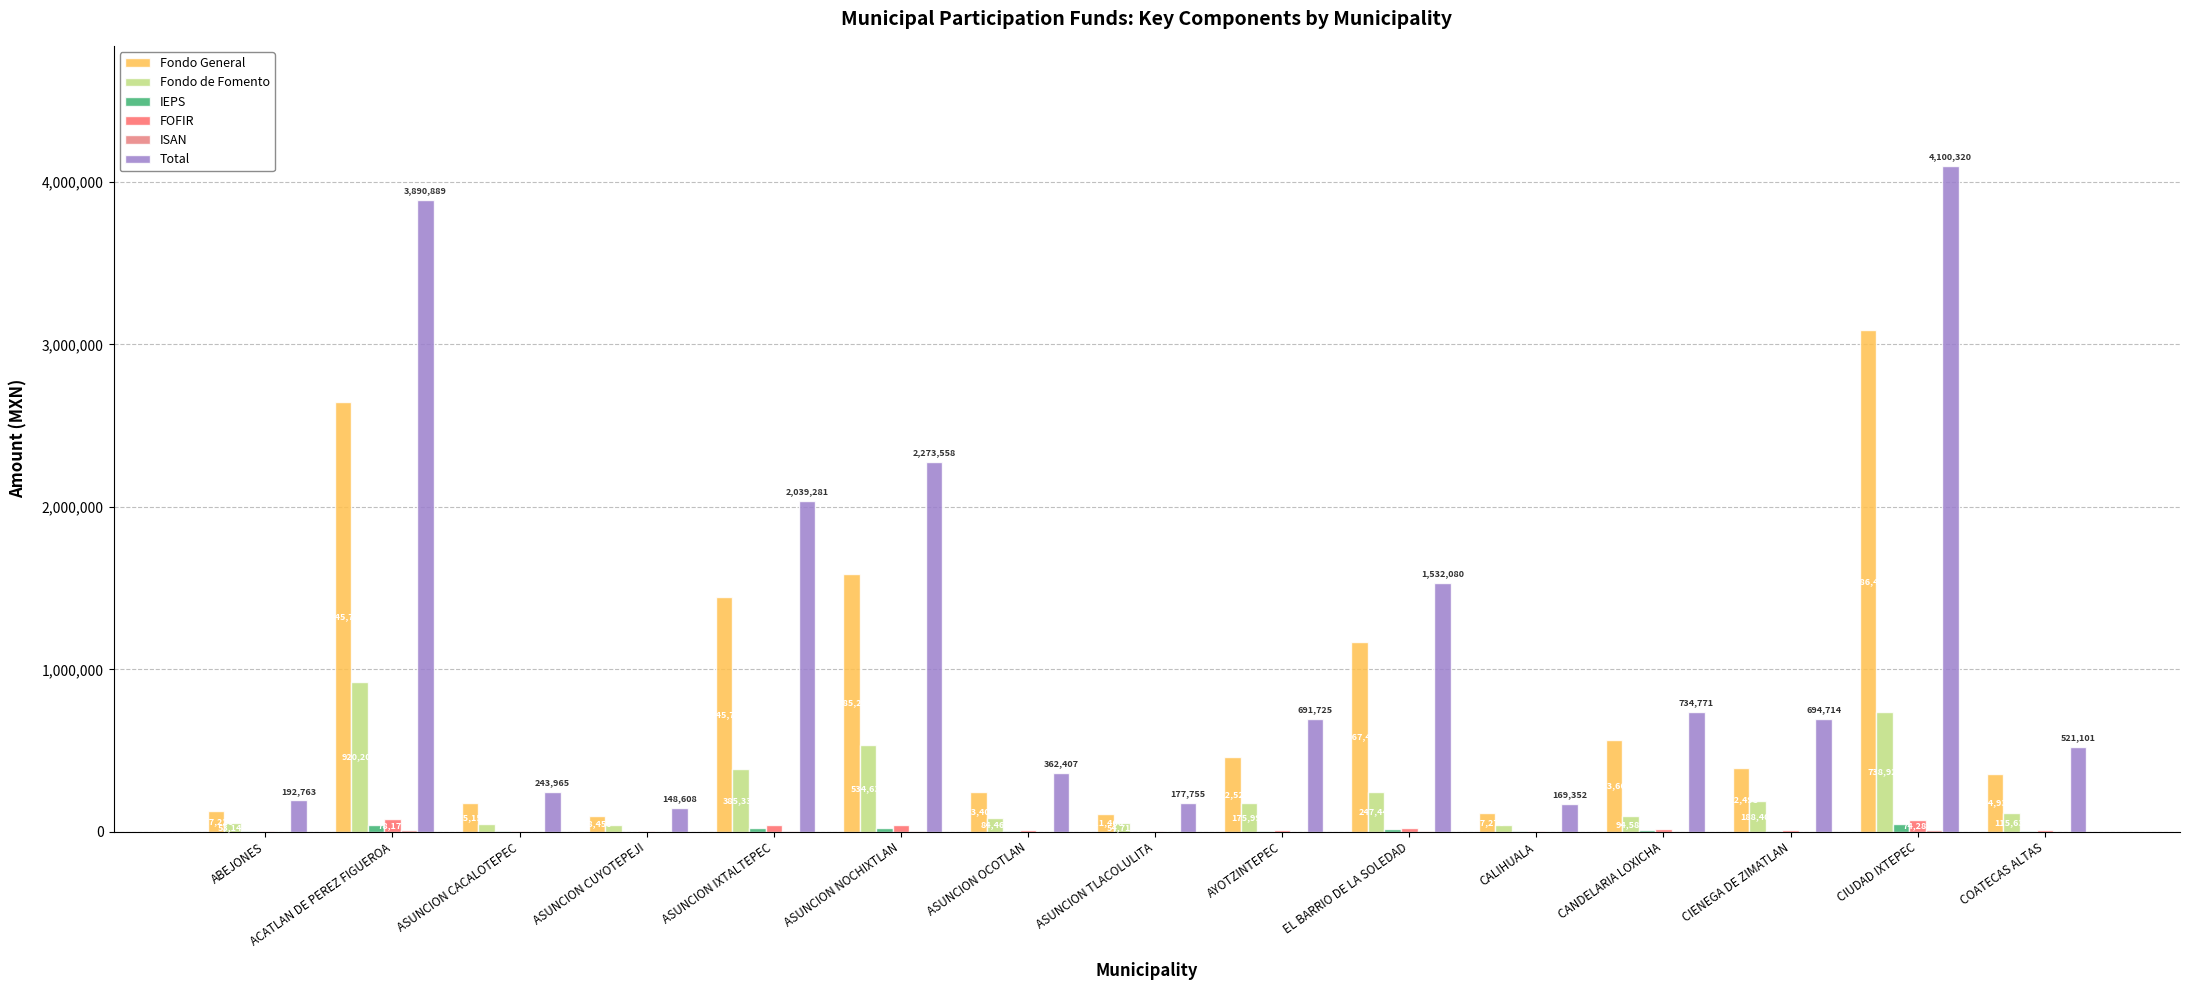

Which series changed the most between ACATLAN DE PEREZ FIGUEROA and ASUNCION OCOTLAN?

Total